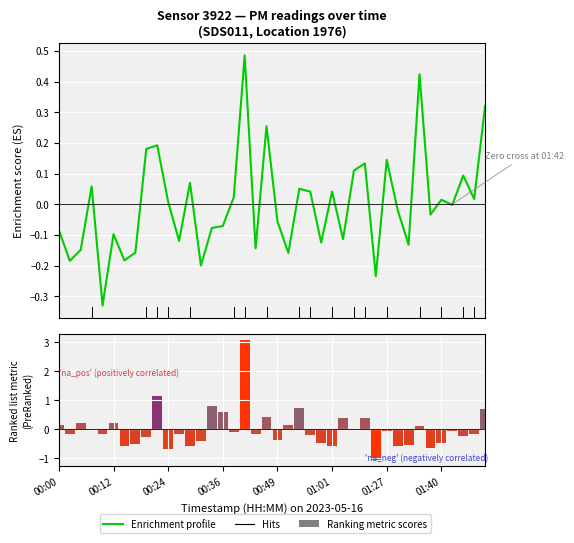

Which series has the largest total across all categories?

Ranking metric scores